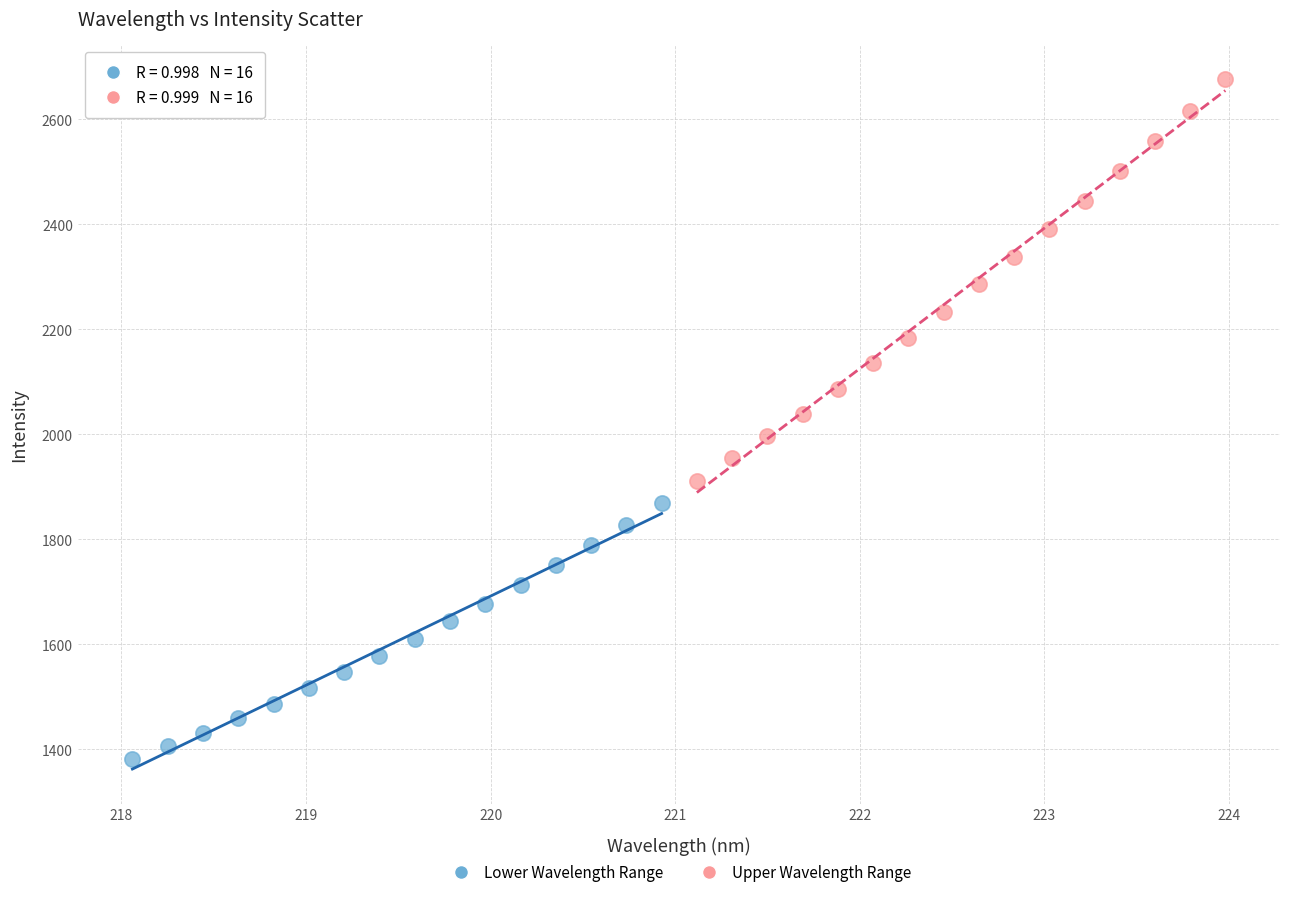

Which series reaches the maximum Y coordinate?

Upper Wavelength Range